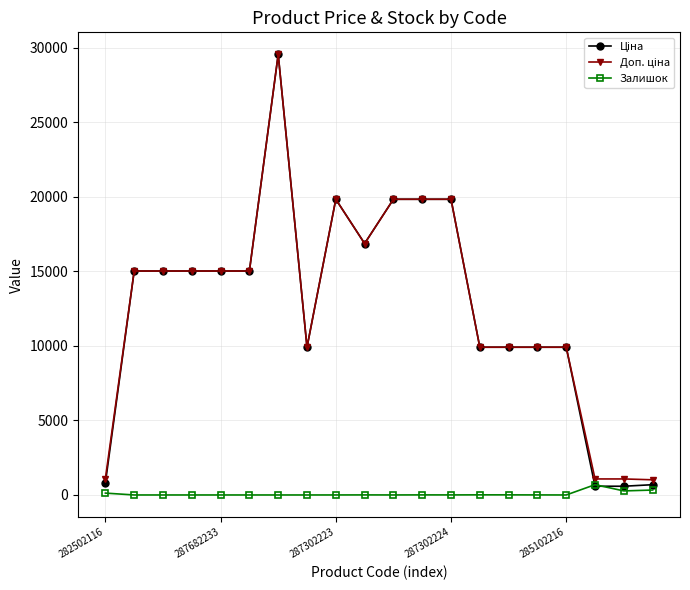

How many categories are shown in the chart?

20